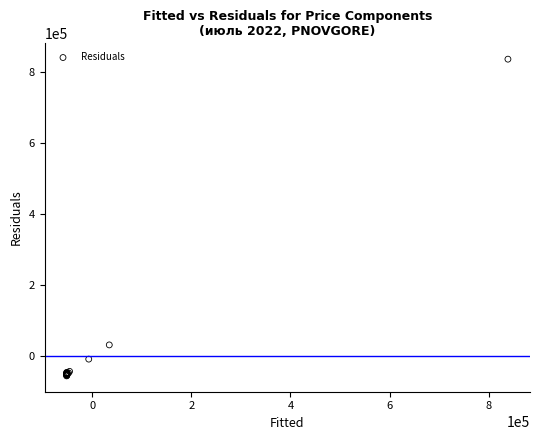

What Y value in the scatter plot is closest to 390271?

30532.4